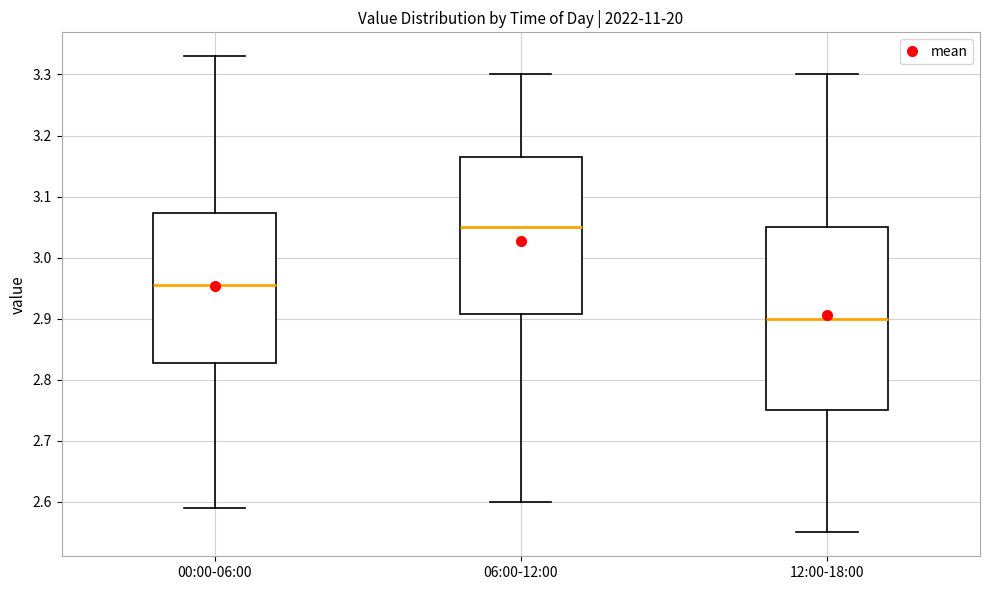

Where does the lower whisker of the box for 06:00-12:00 end on the y-axis? The values are not printed on the chart, so give them approximately, as read against the axis.

2.60